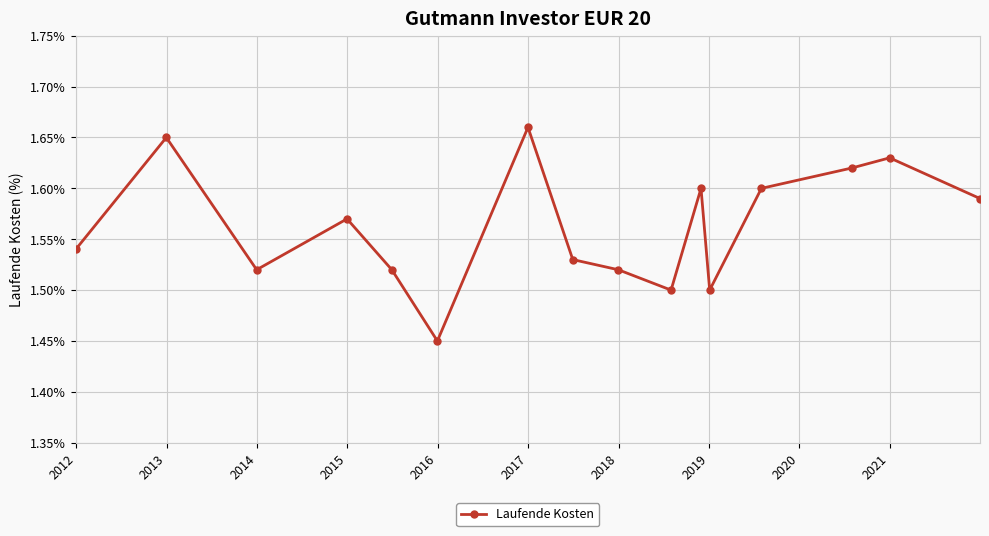

How many points are lower than both their immediate neighbors (excluding endpoints)?

4